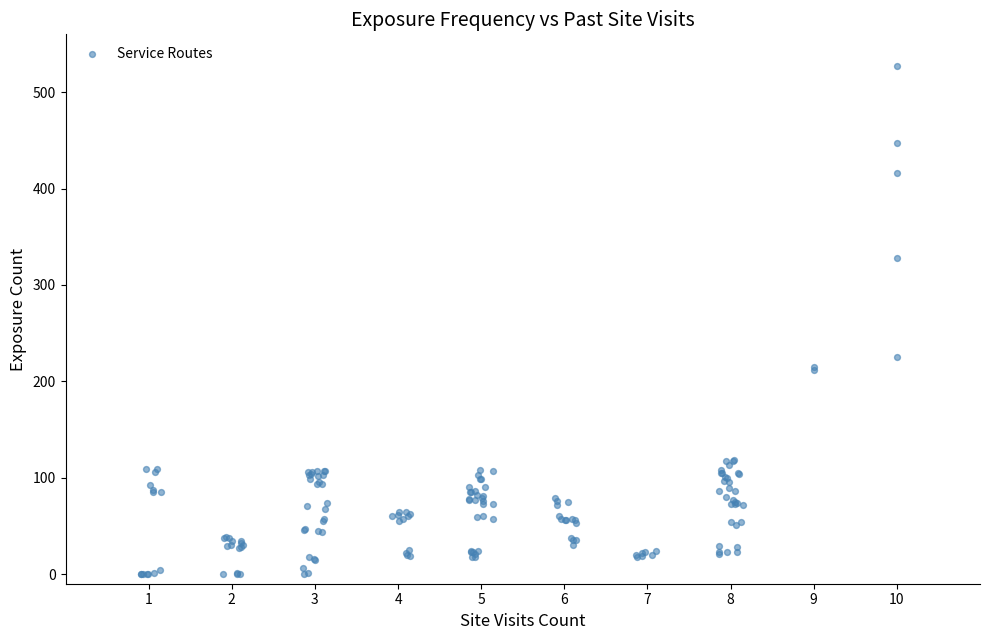

What Y value in the scatter plot is closest to 263?

225.0